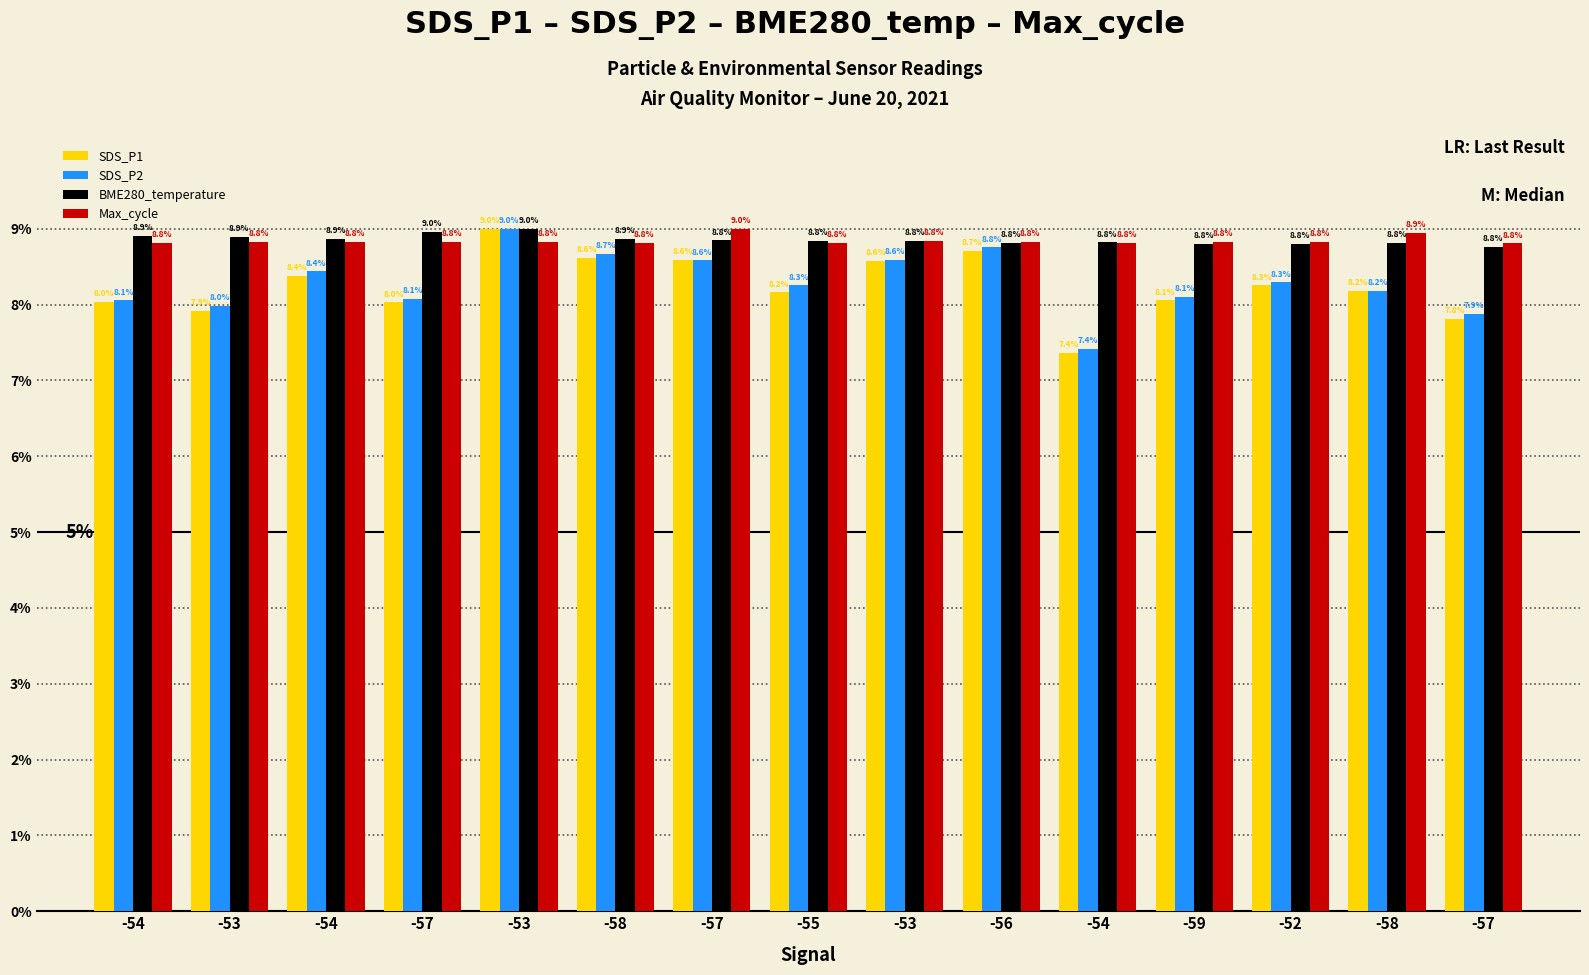

Which has a higher value, -53 or -59?

-59